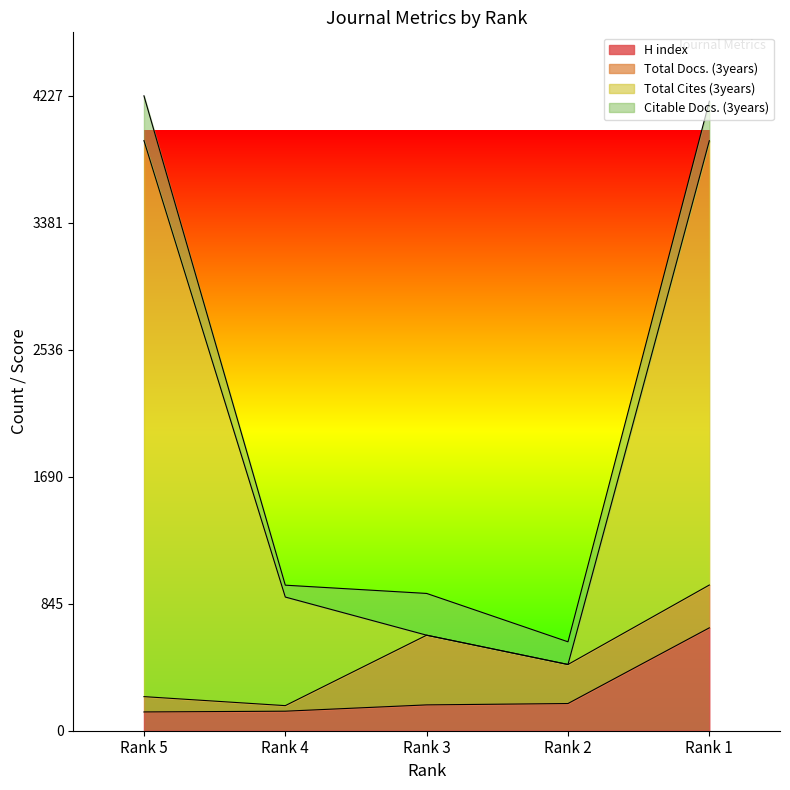

What is the difference between the maximum and minimum values in the H index series?

560